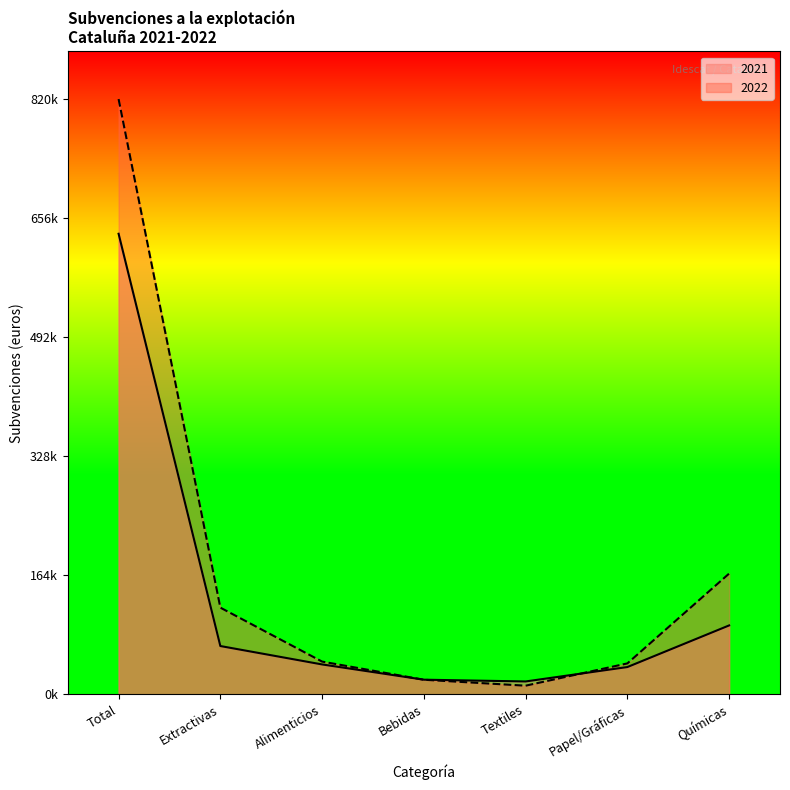

Where is 2022 nearest to the value 416384?

Químicas